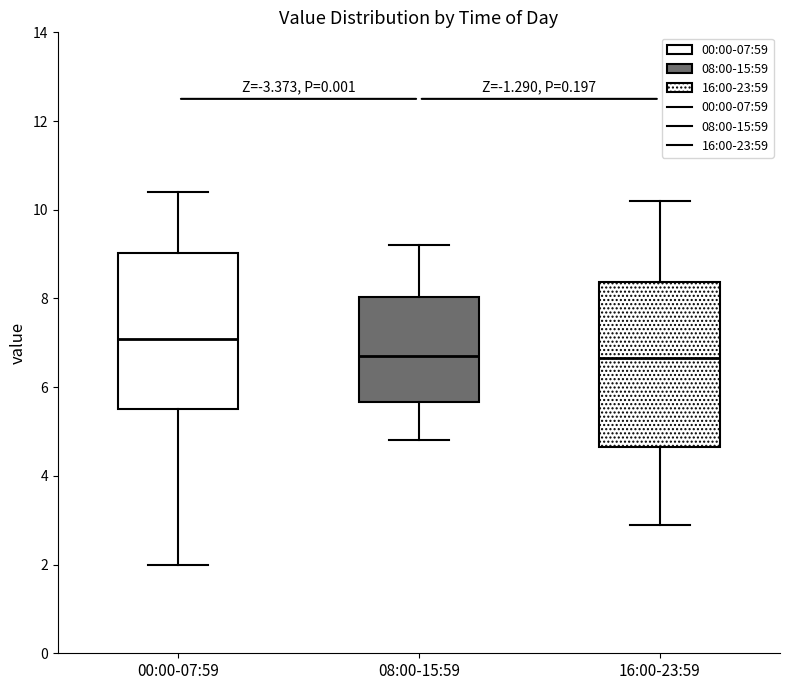

Reading left to right, read every box against the y-axis: the position of its median line, the range the box covers, and the ends of its whiskers. The values are not printed on the chart, so give them approximately, as read against the axis.

00:00-07:59: median 7.0, box 5.4 to 9.0, whiskers 2.0 to 10.4
08:00-15:59: median 6.8, box 5.6 to 8.0, whiskers 4.8 to 9.2
16:00-23:59: median 6.6, box 4.6 to 8.4, whiskers 3.0 to 10.2